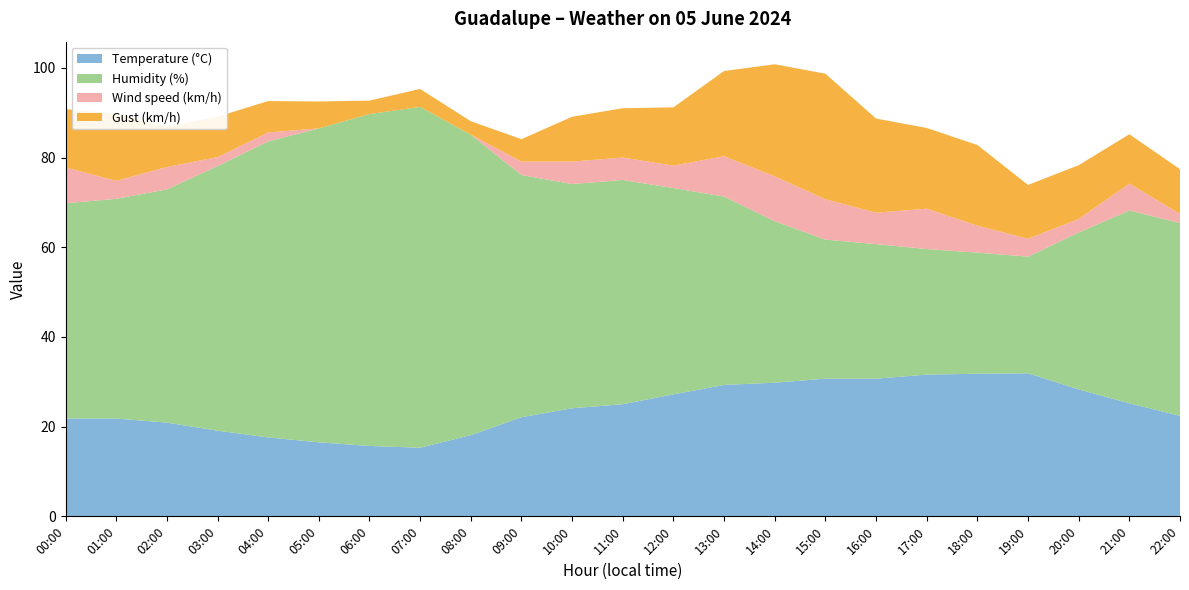

Reading left to right, extract all data points from this chart.

Temperature (°C): 21.8	21.8	20.9	19.1	17.6	16.5	15.7	15.3	18.1	22.1	24.1	25.0	27.2	29.3	29.8	30.7	30.7	31.6	31.8	31.9	28.3	25.2	22.4
Humidity (%): 48.0	49.0	52.0	59.0	66.0	70.0	74.0	76.0	67.0	54.0	50.0	50.0	46.0	42.0	36.0	31.0	30.0	28.0	27.0	26.0	35.0	43.0	43.0
Wind speed (km/h): 8.0	4.0	5.0	2.0	2.0	0.0	0.0	0.0	0.0	3.0	5.0	5.0	5.0	9.0	10.0	9.0	7.0	9.0	6.0	4.0	3.0	6.0	2.0
Gust (km/h): 13.0	15.0	9.0	9.0	7.0	6.0	3.0	4.0	3.0	5.0	10.0	11.0	13.0	19.0	25.0	28.0	21.0	18.0	18.0	12.0	12.0	11.0	10.0